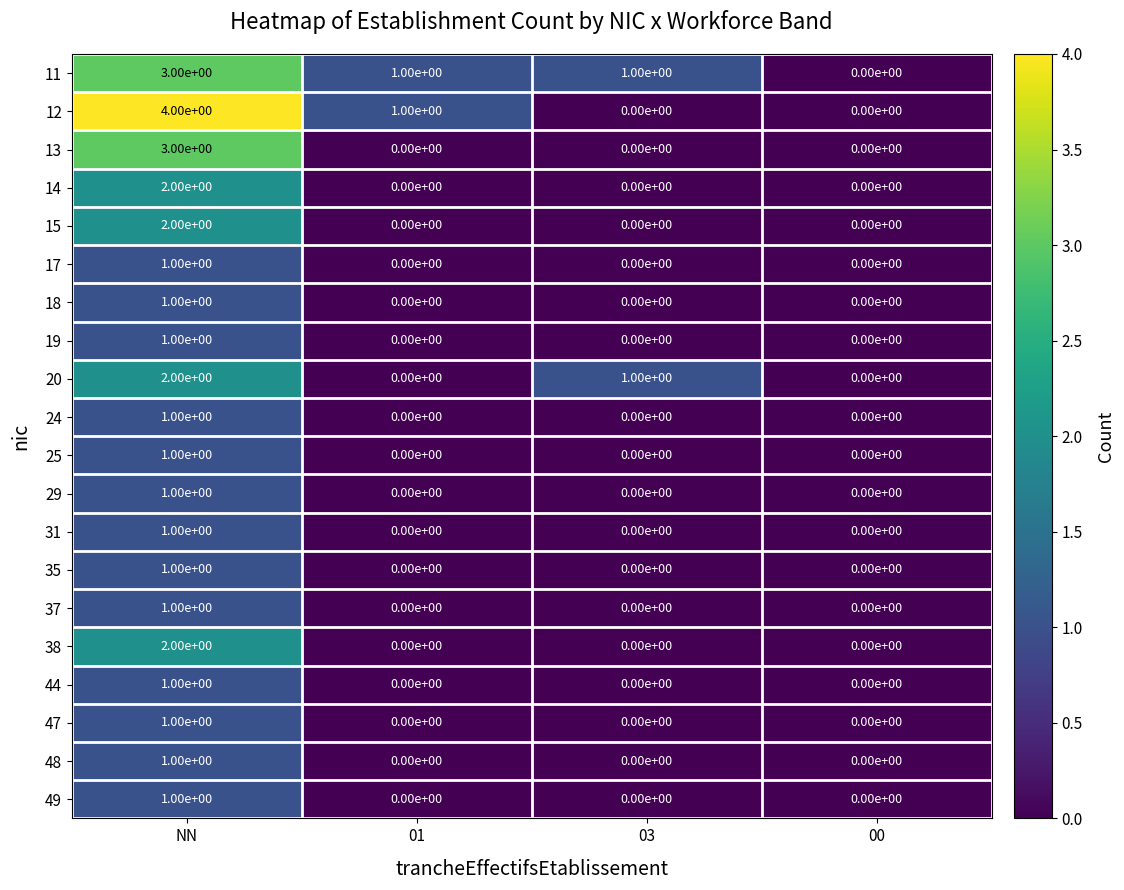

The 18 series shows 1 at 03. True or false?

False